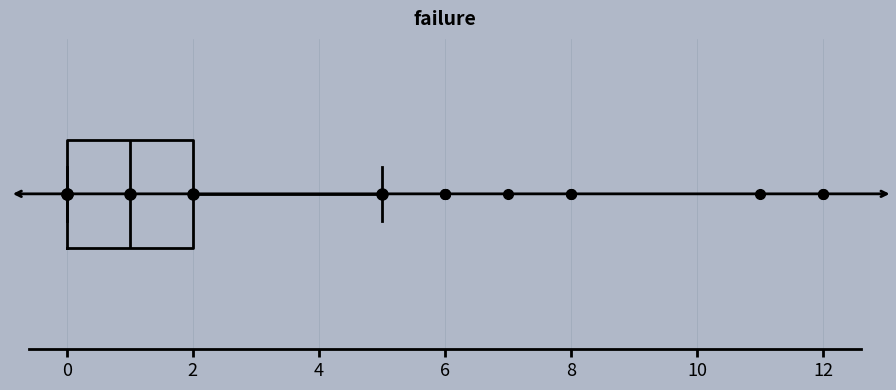

Where is the right edge of the box on the x-axis? The values are not printed on the chart, so give them approximately, as read against the axis.

2